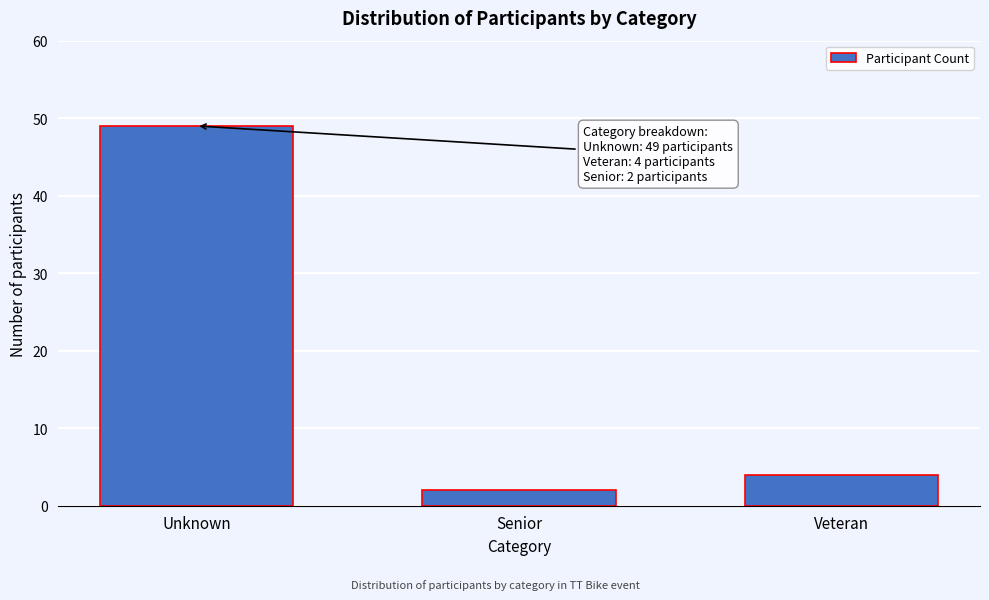

Reading left to right, what are all the values shown in this chart?

49	2	4